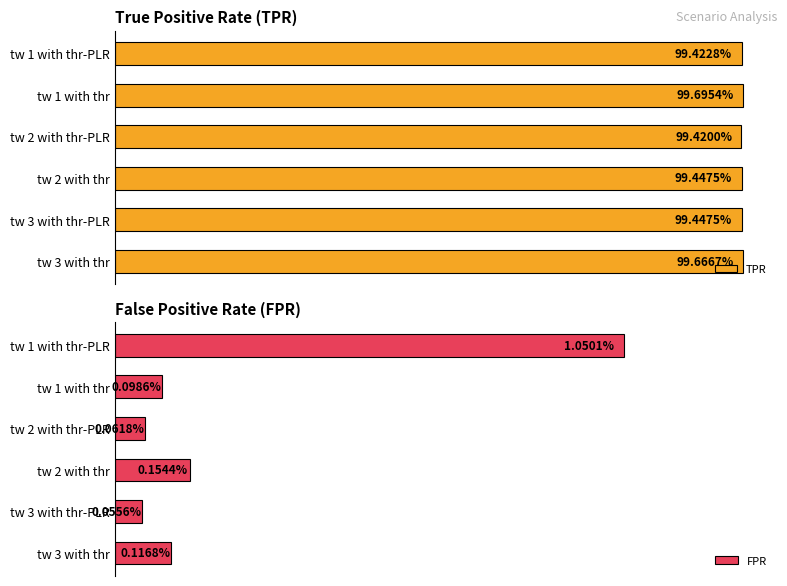

List the labels in order of FPR value, smallest first.

tw 3 with thr-PLR, tw 2 with thr-PLR, tw 1 with thr, tw 3 with thr, tw 2 with thr, tw 1 with thr-PLR